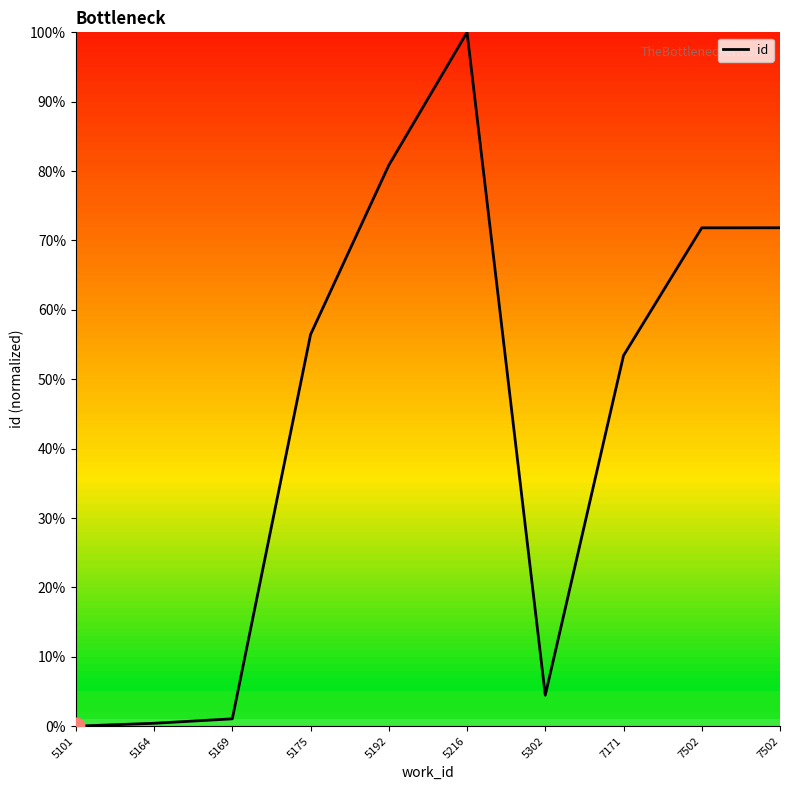

What is the average value?

44.0